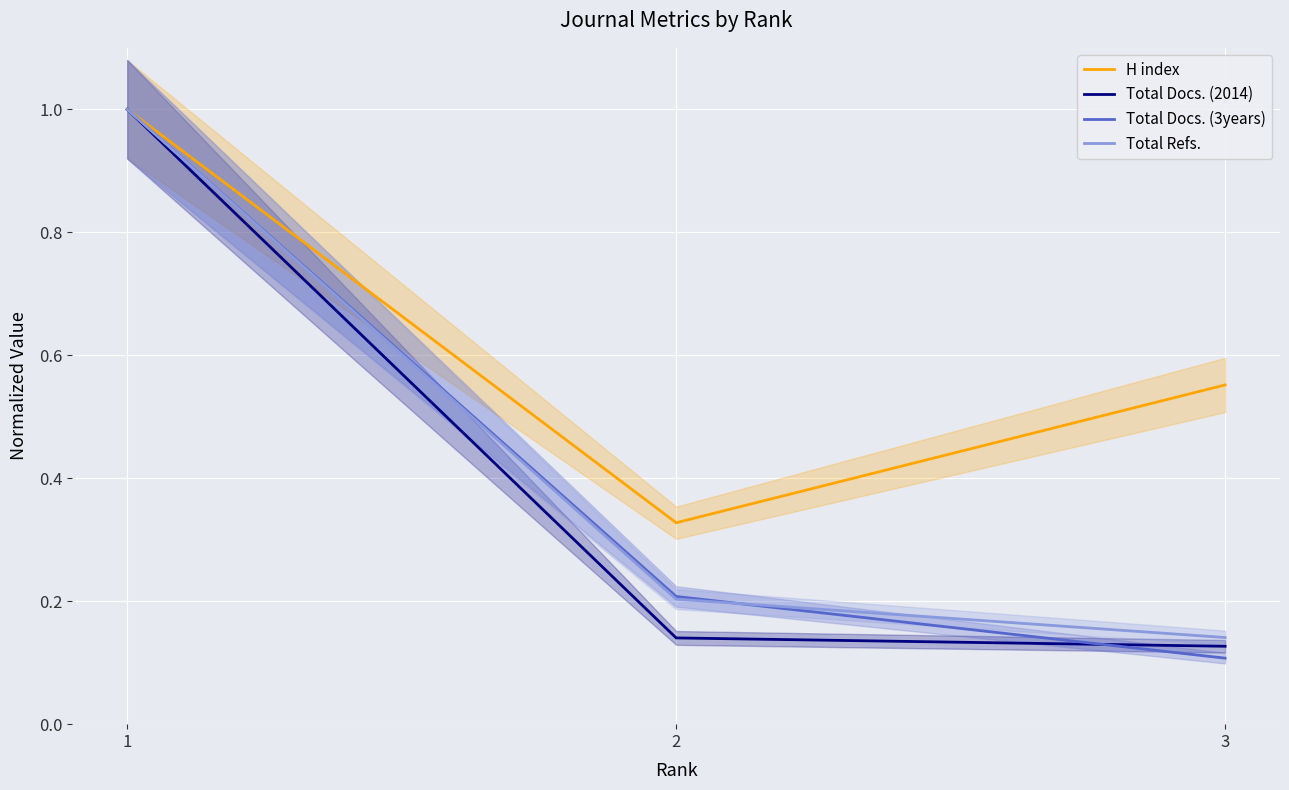

At which category is the sum across all series the highest?

1